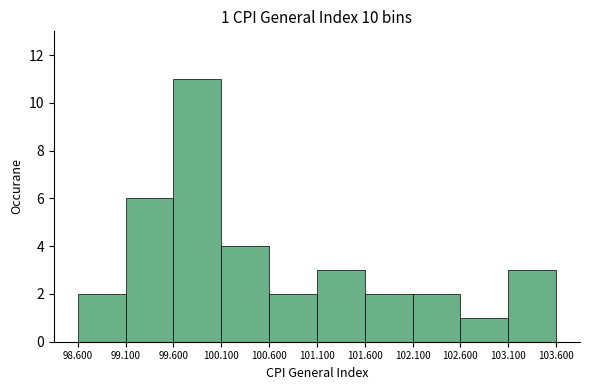

Over which range of the x-axis is the bar tallest?

99.600 to 100.100